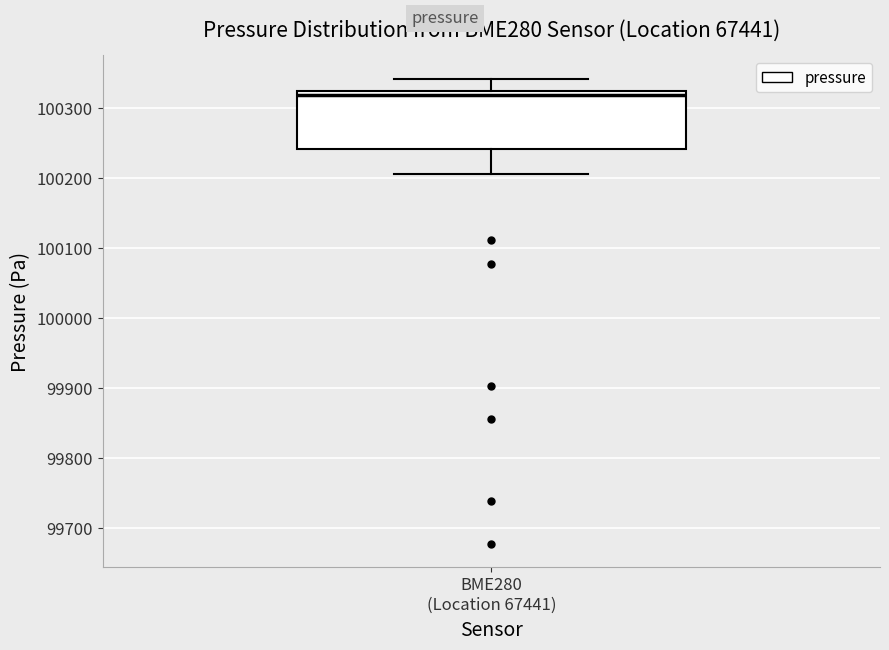

Where is the upper edge of the box for BME280 (Location 67441) on the y-axis? The values are not printed on the chart, so give them approximately, as read against the axis.

100320